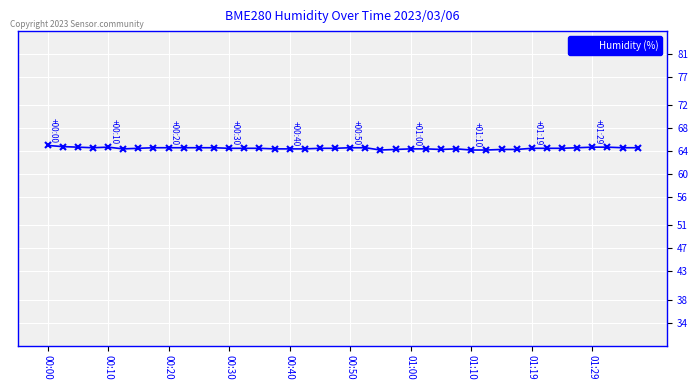

What is the maximum value shown in the chart?

65.0